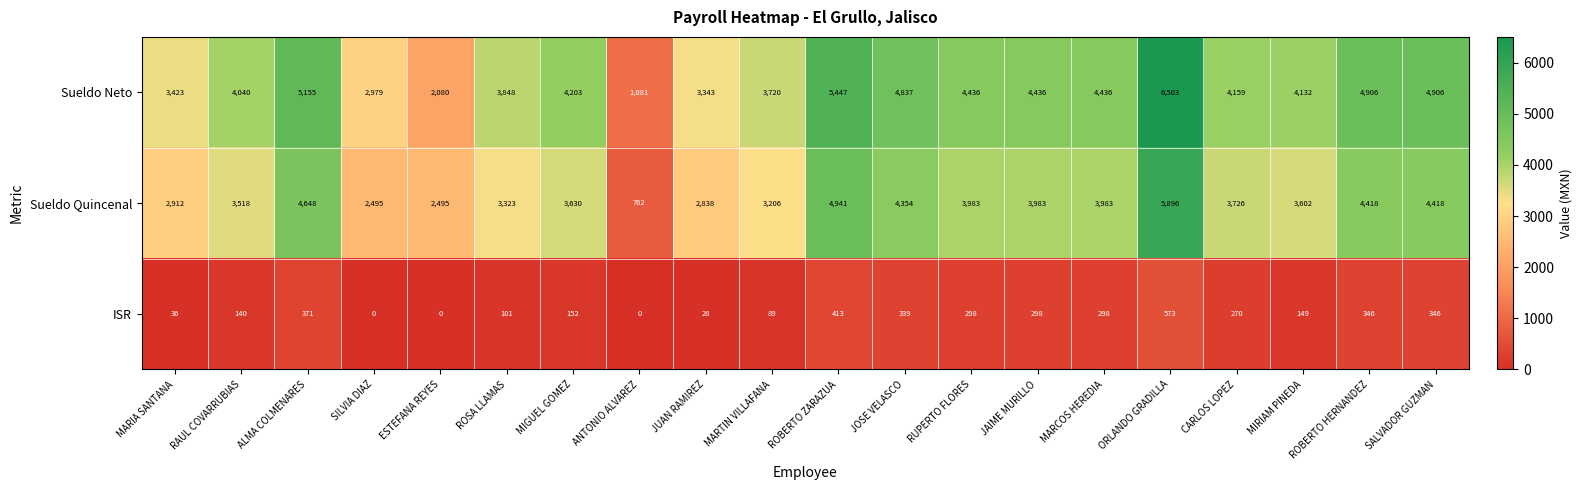

Where does the ISR series first go above 270?

ALMA COLMENARES